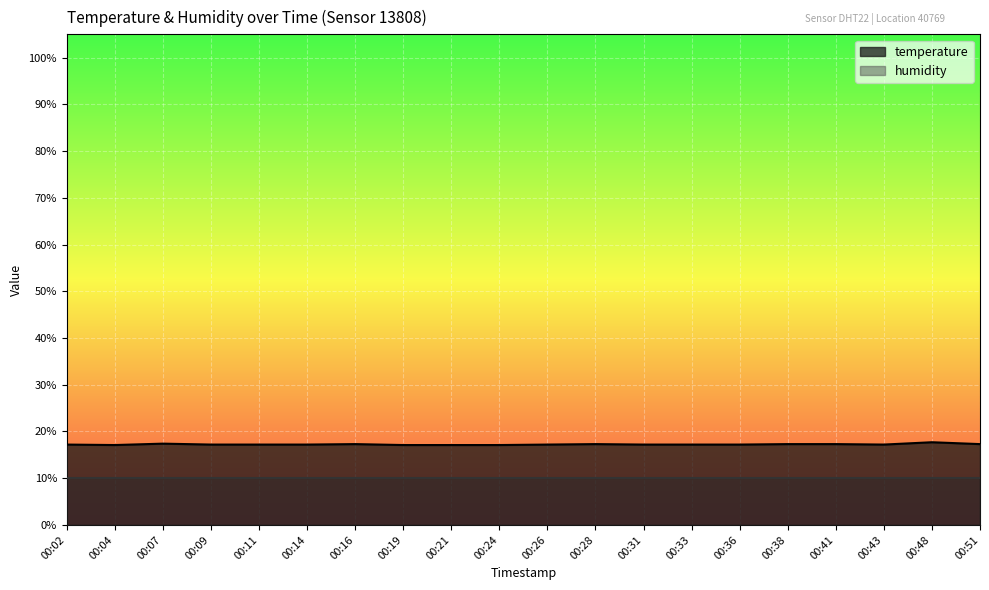

What is the minimum value shown in the chart?

10.0